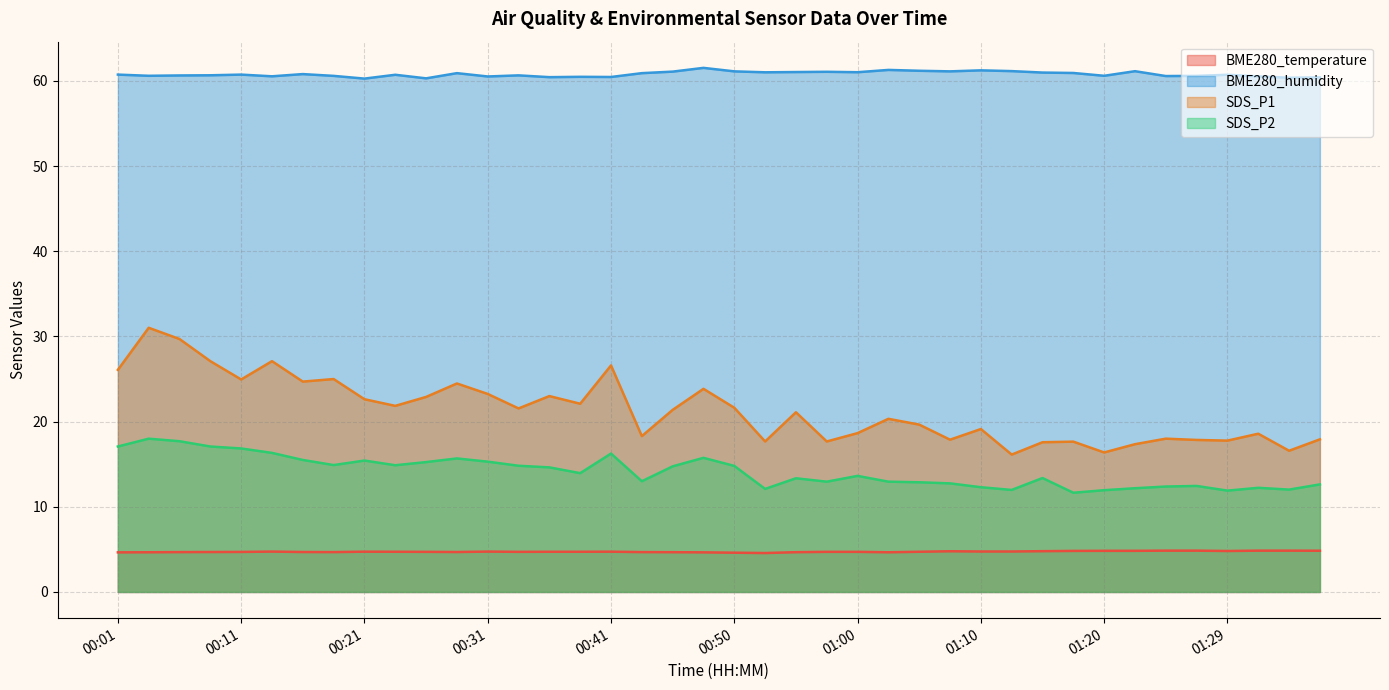

At which label does SDS_P2 first exceed 13?

00:01